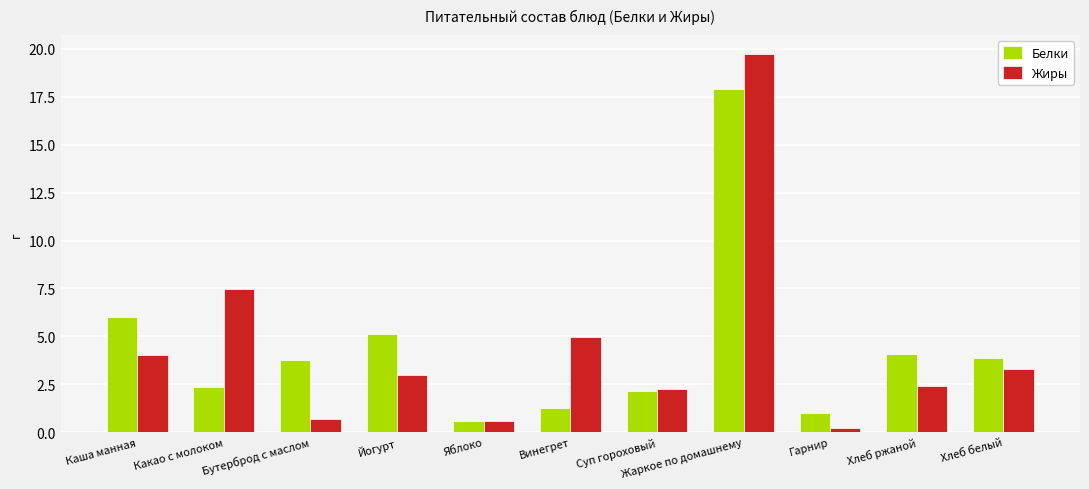

How many data points in Жиры are less than 3?

5